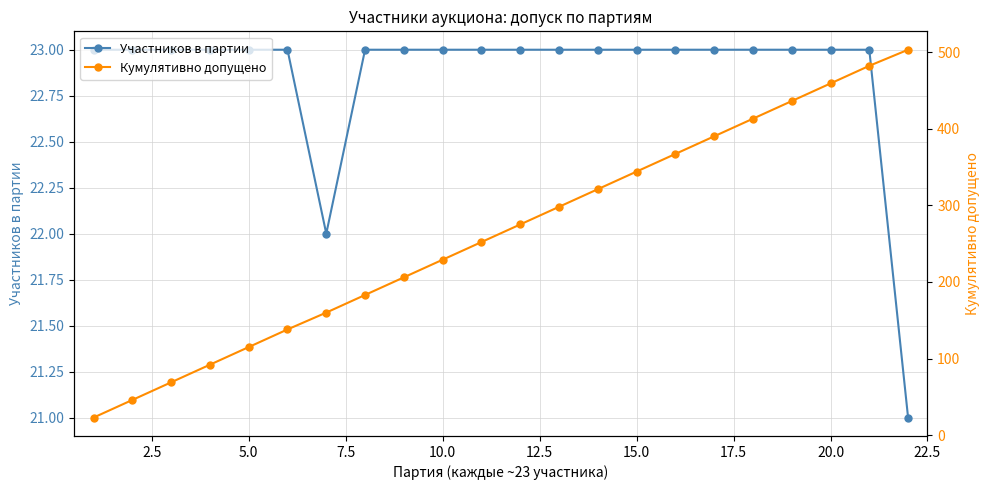

What are all the series names shown in the legend?

Участников в партии, Кумулятивно допущено